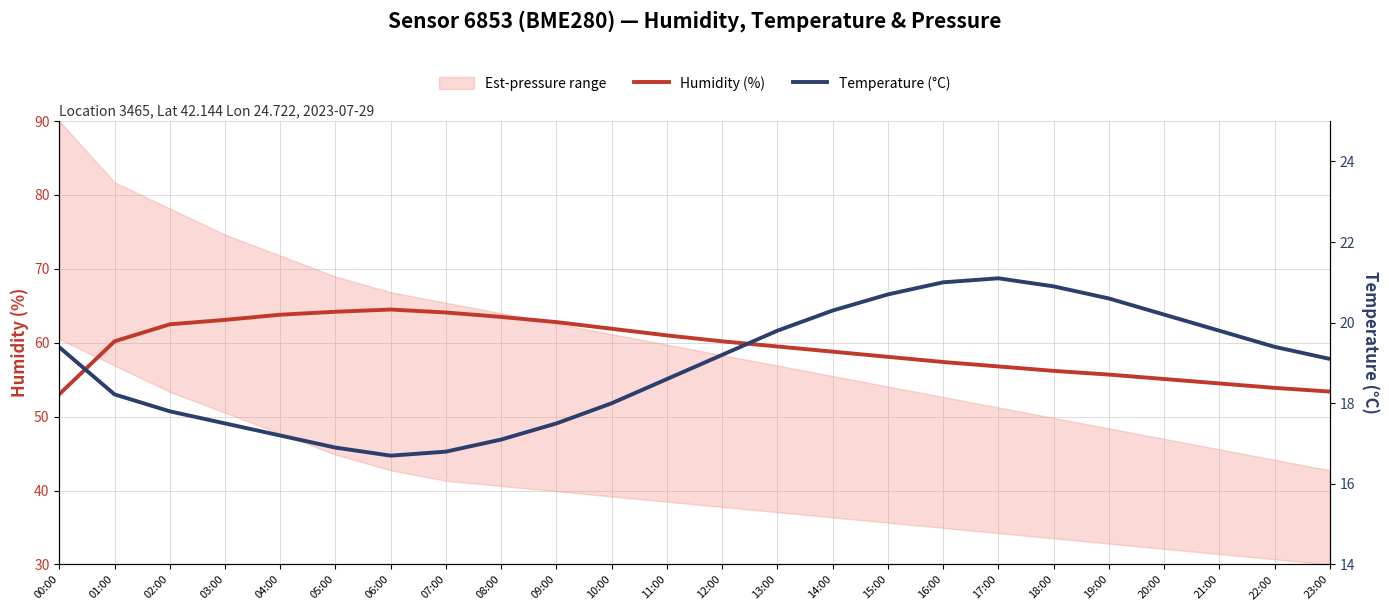

What is the difference between the second highest and second lowest values in the Temperature (°C) series?

4.2